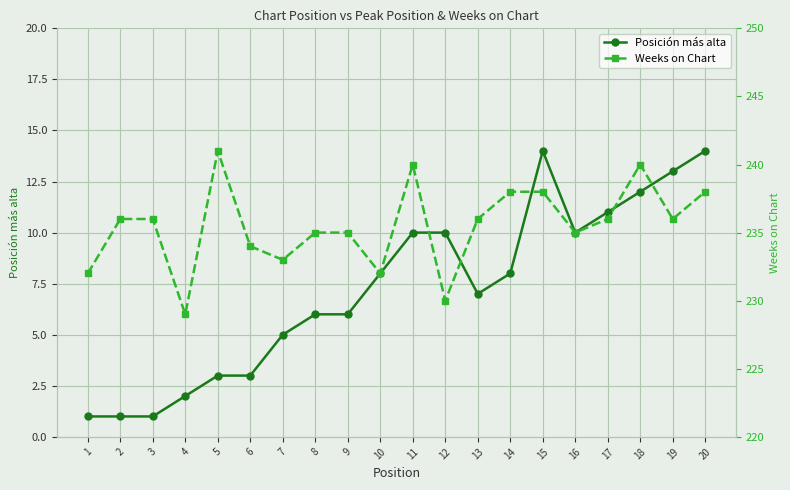

List the series in order of their overall mean, highest first.

Weeks on Chart, Posición más alta